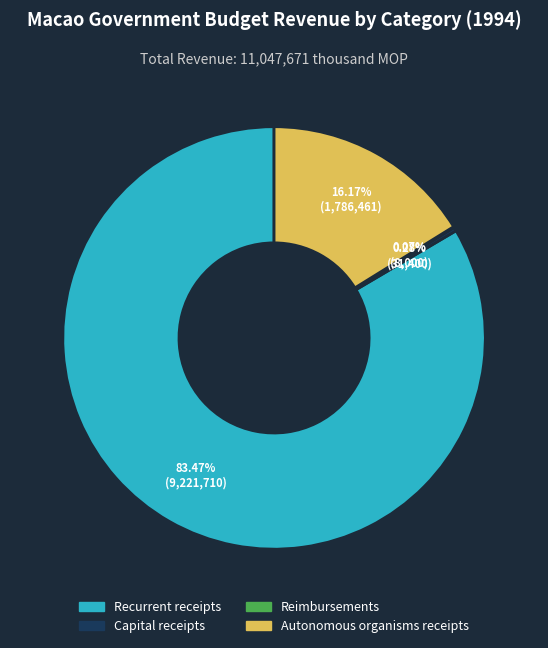

Is there any slice that represents more than half of the pie?

Yes